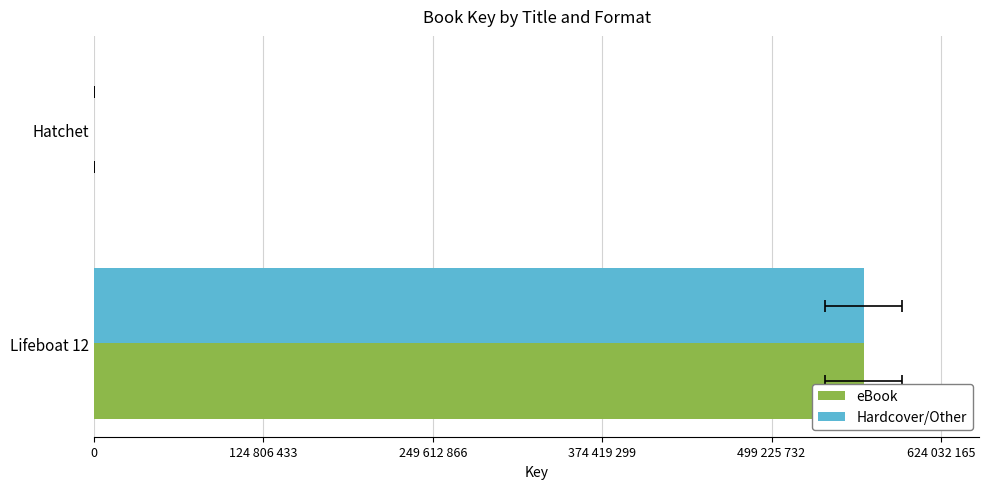

What is the minimum value for Hardcover/Other?

317001